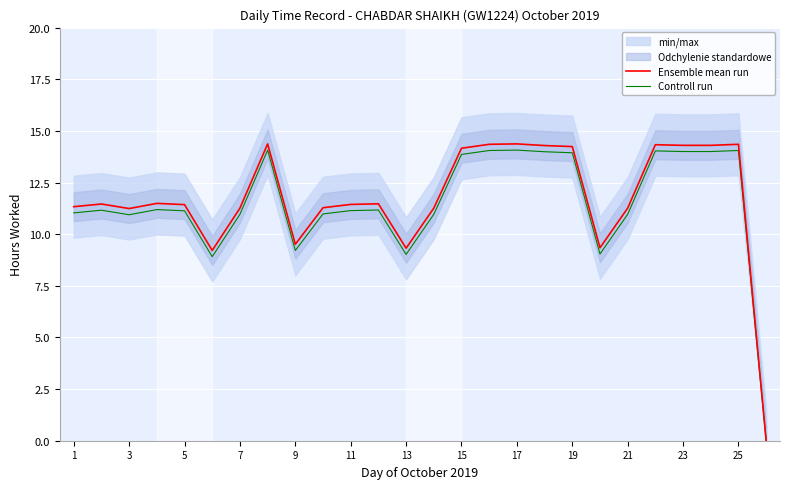

Does the chart display data point markers on the line(s)?

No